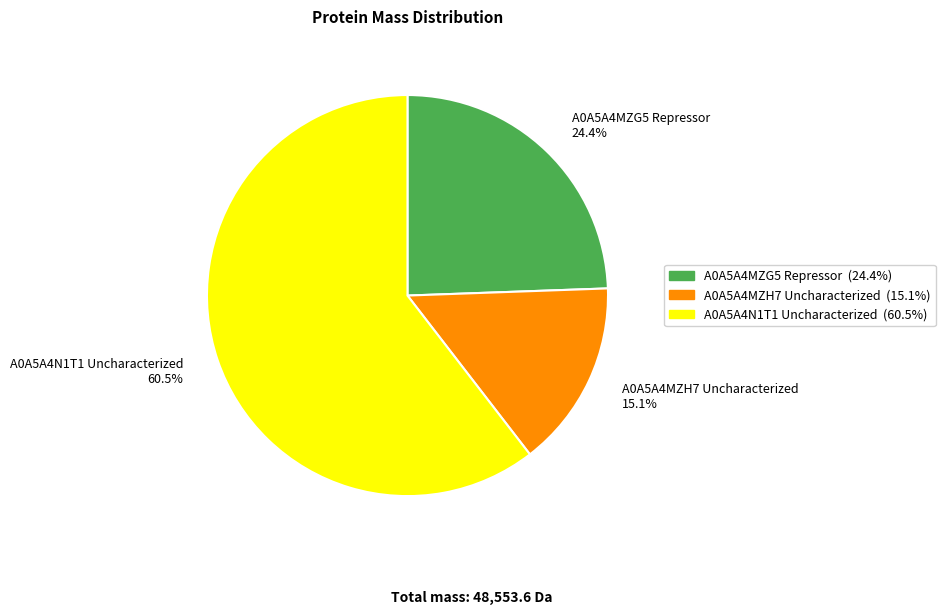

Is A0A5A4MZH7 Uncharacterized the majority of the pie?

No